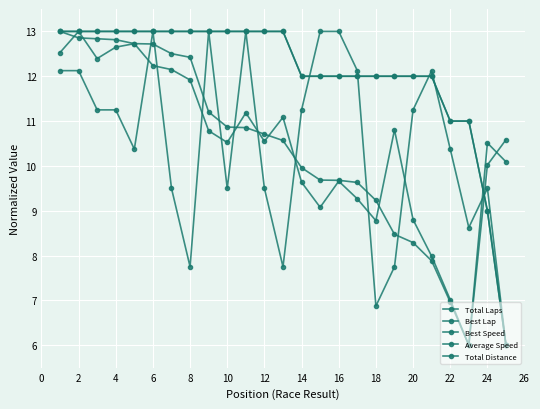

Does the chart have visible grid lines?

Yes